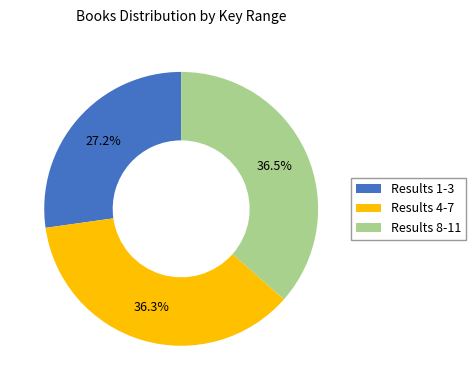

Approximately how many times larger is the value at Results 4-7 compared to Results 8-11?

1.0